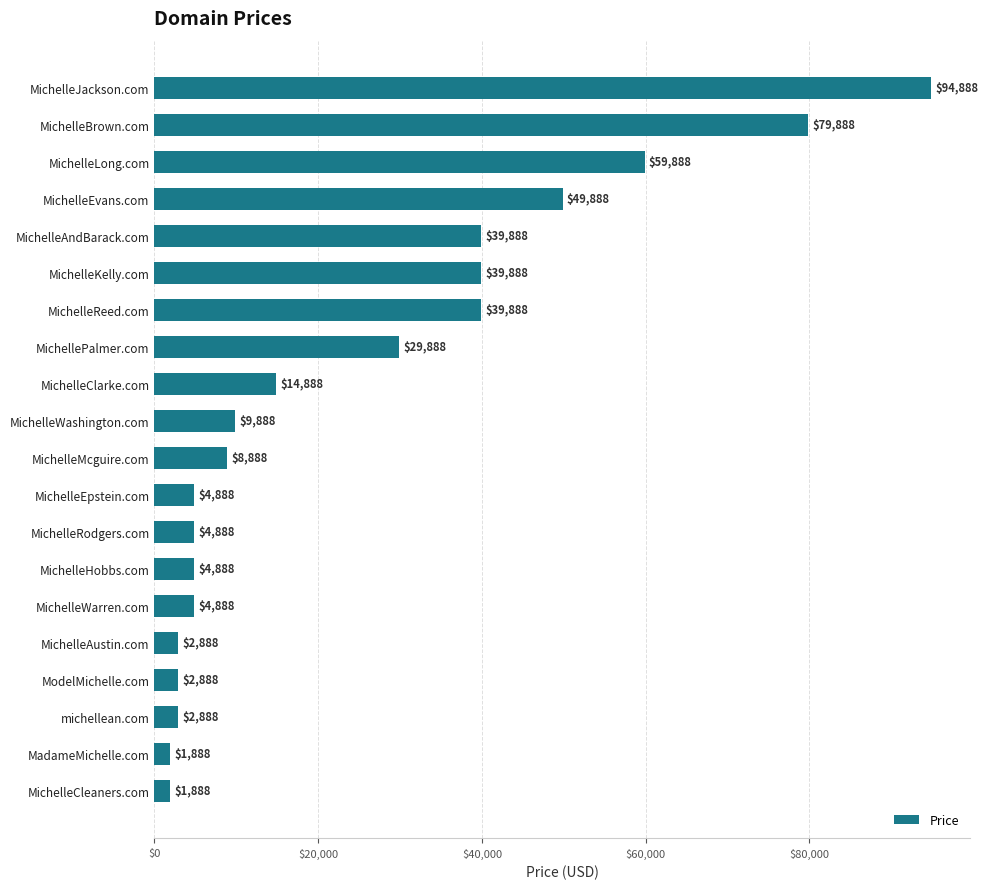

Is it true that the value at MichelleAustin.com is 2888?

True